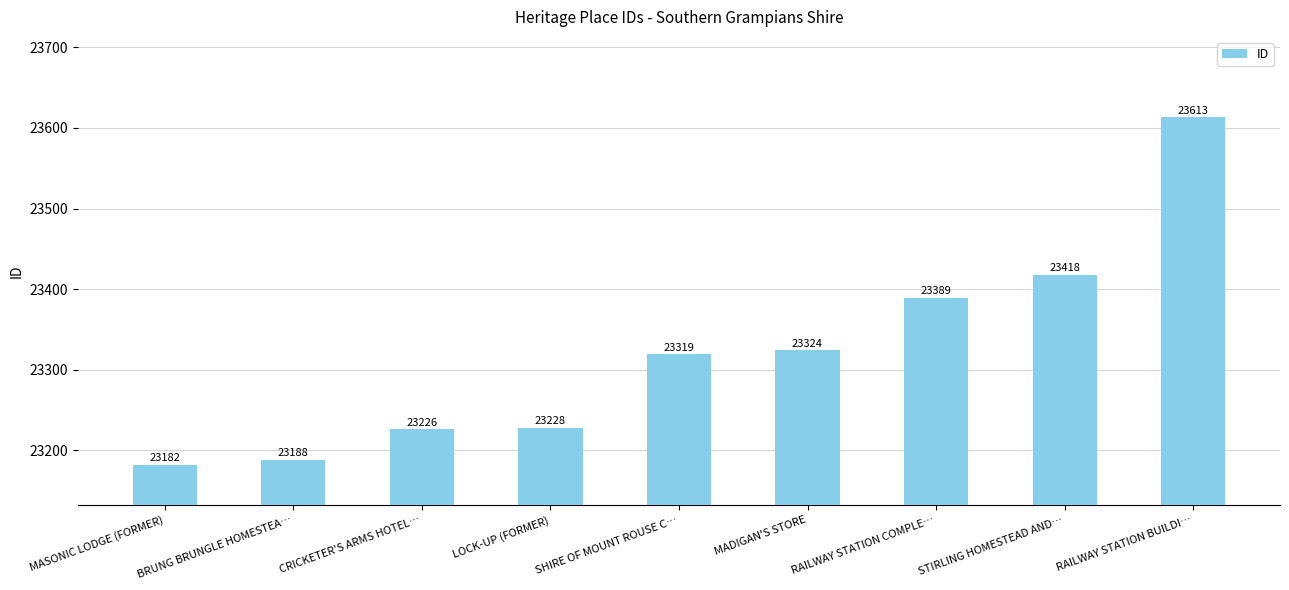

What is the label of the 2nd bar from the right?

STIRLING HOMESTEAD AND…